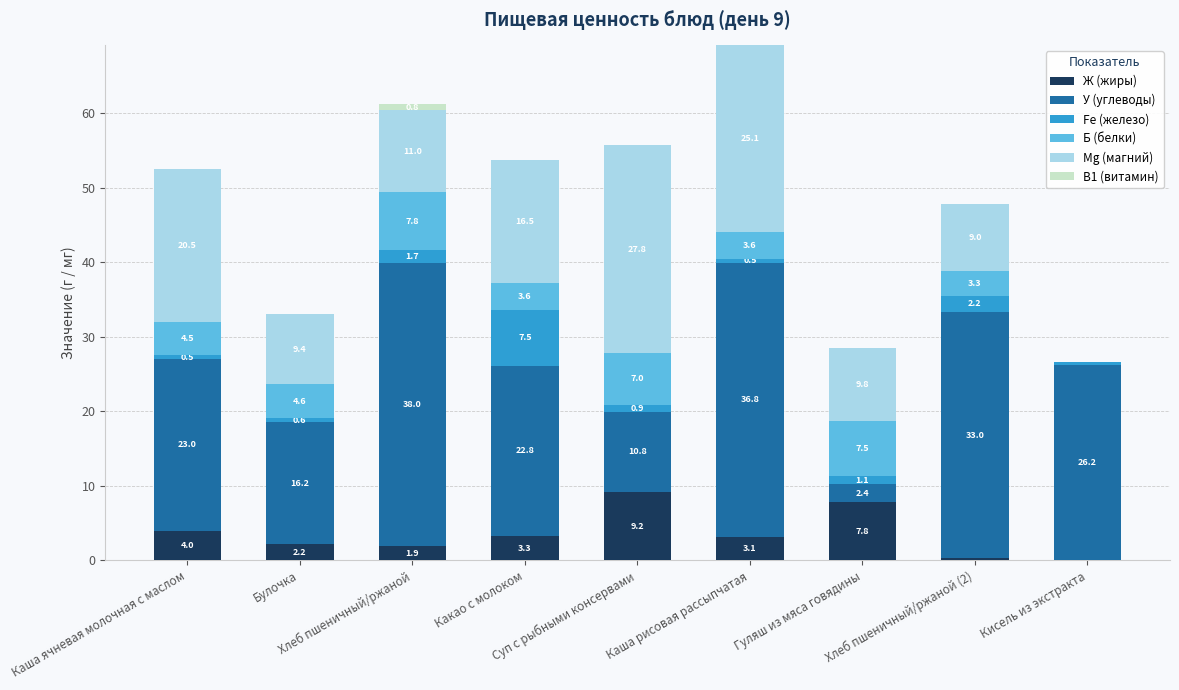

At which category is the sum across all series the highest?

Каша рисовая рассыпчатая